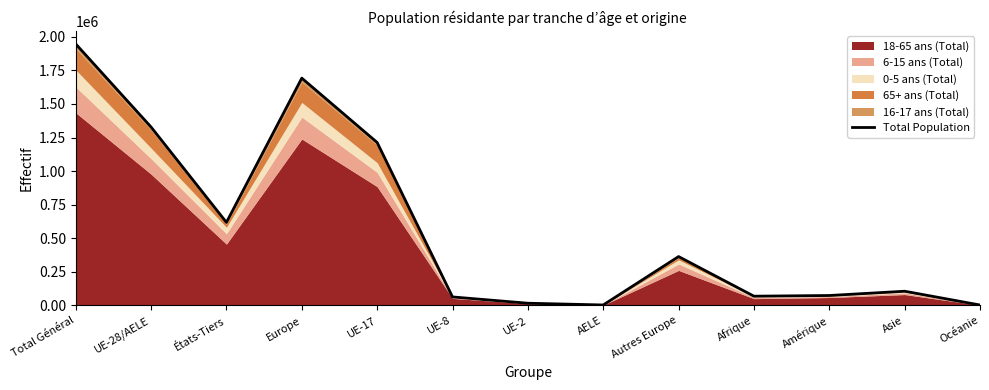

How many lines are shown in the chart?

1